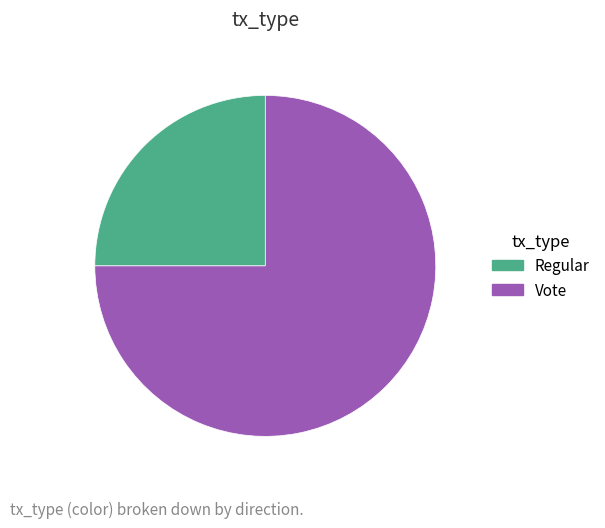

Is it true that Regular is 30% of the pie?

False